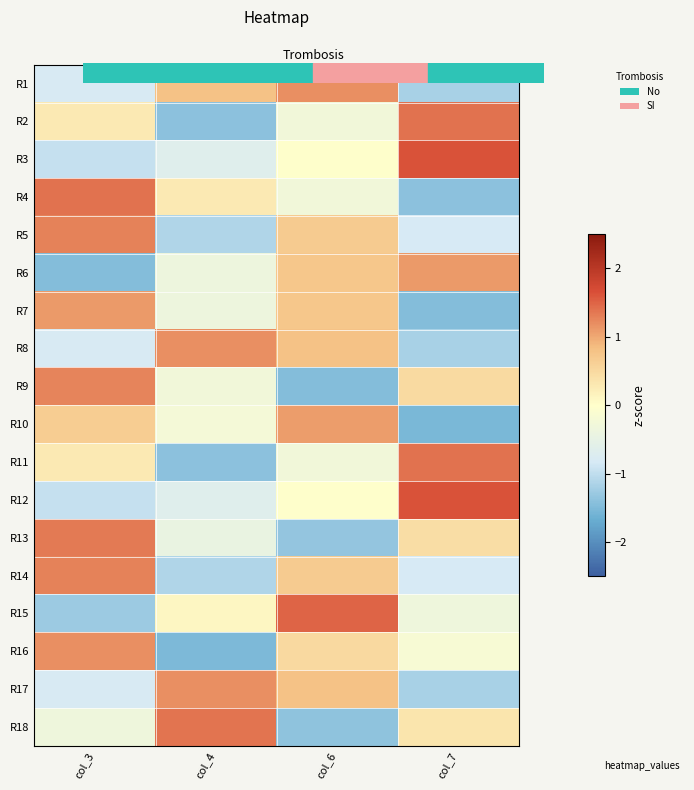

What is the total value across all series at col_4?

-4.6